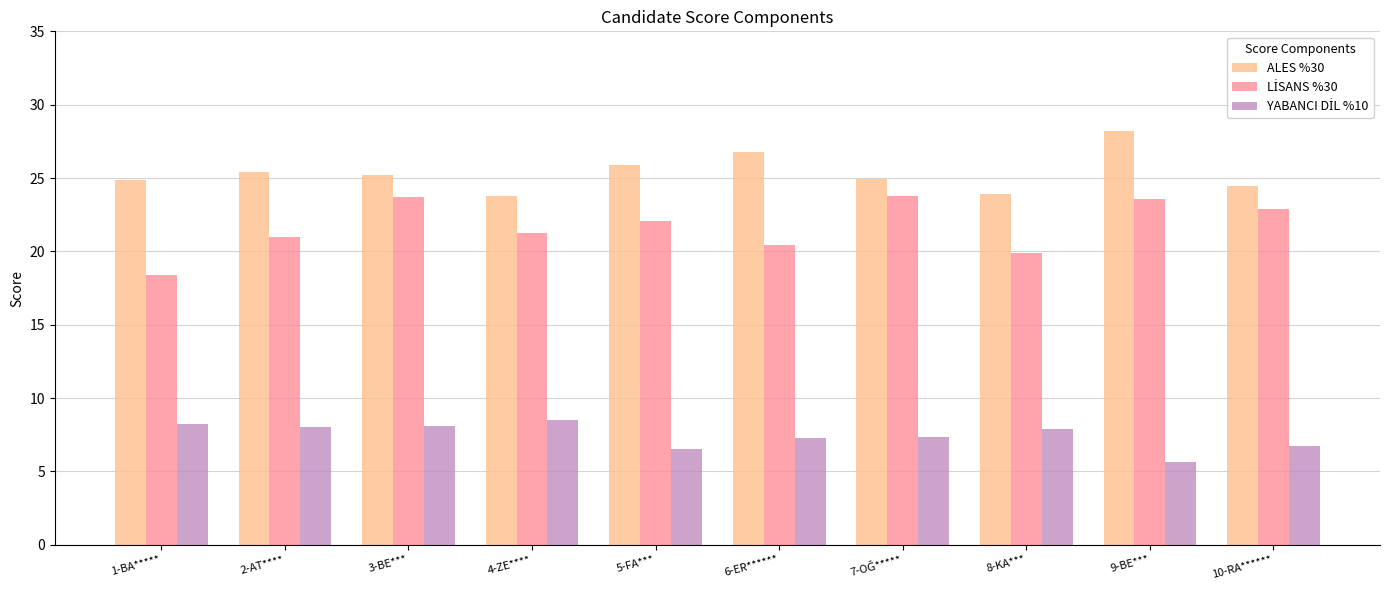

Which series has the largest total across all categories?

ALES %30